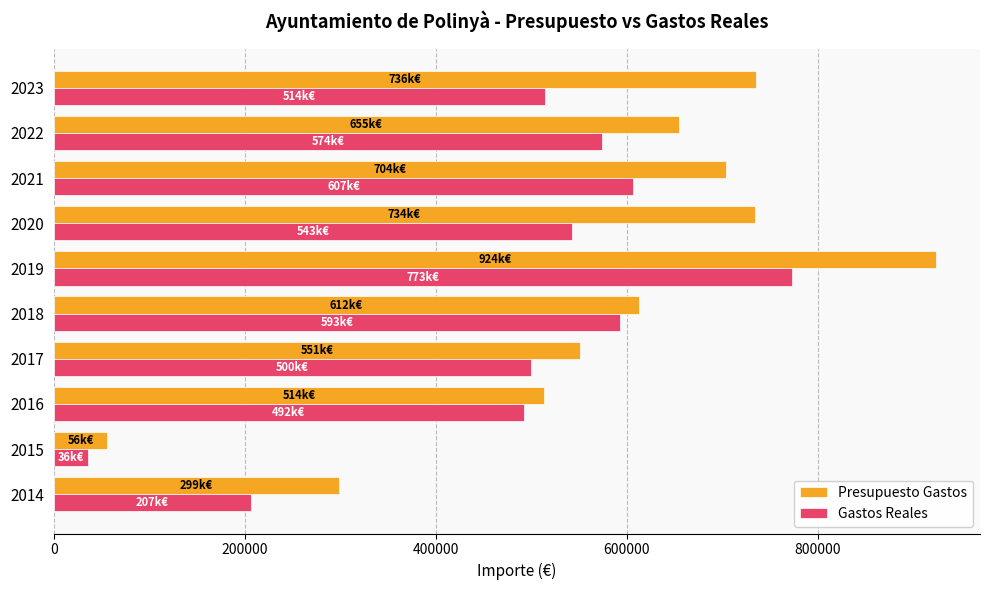

Rank the series by their average value, from highest to lowest.

Presupuesto Gastos, Gastos Reales